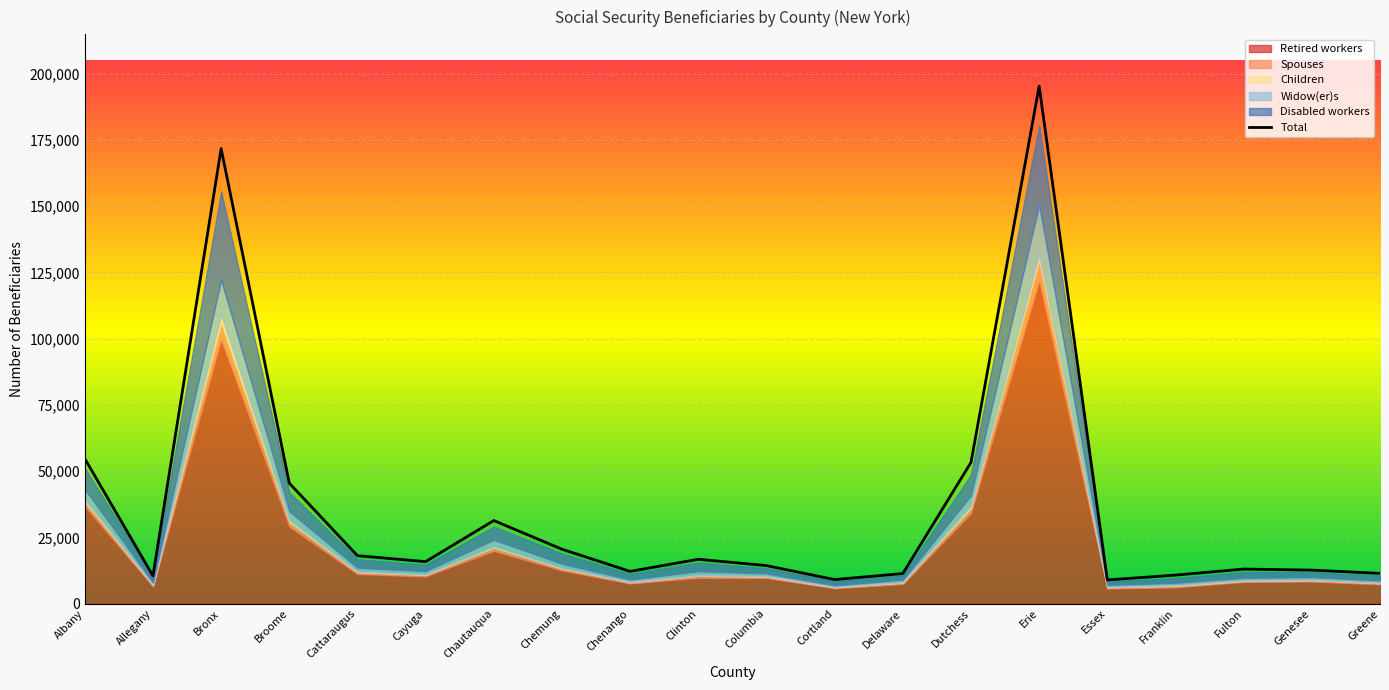

What are all the series names shown in the legend?

Retired workers, Spouses, Children, Widow(er)s, Disabled workers, Total